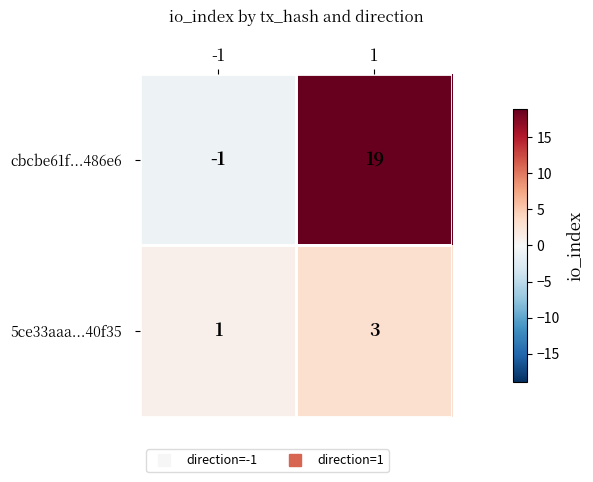

Which series has the largest range (max minus min)?

cbcbe61f...486e6